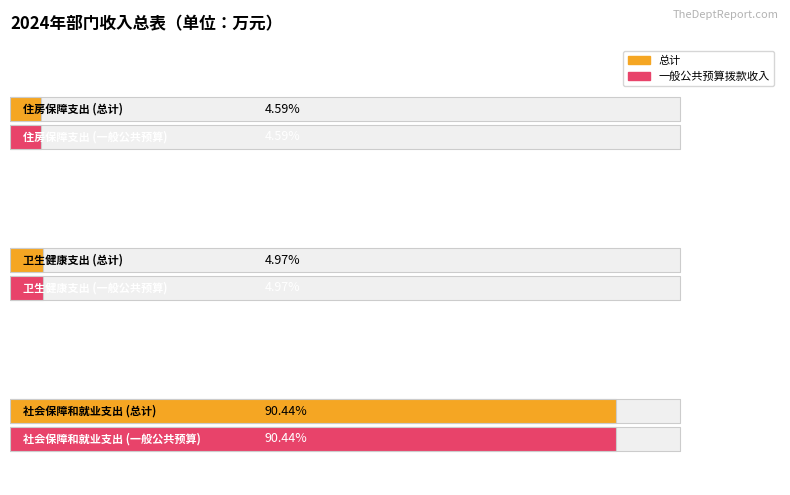

What are all the series names shown in the legend?

总计, 一般公共预算拨款收入